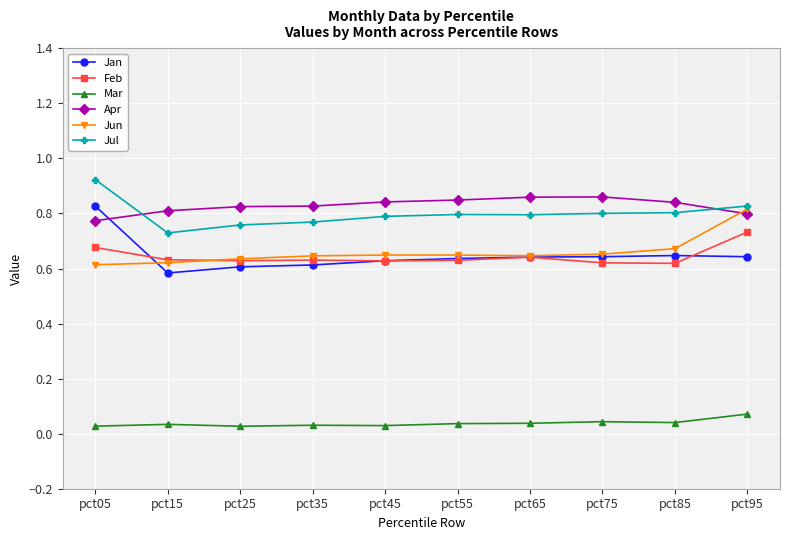

How many data points does each series have?

10